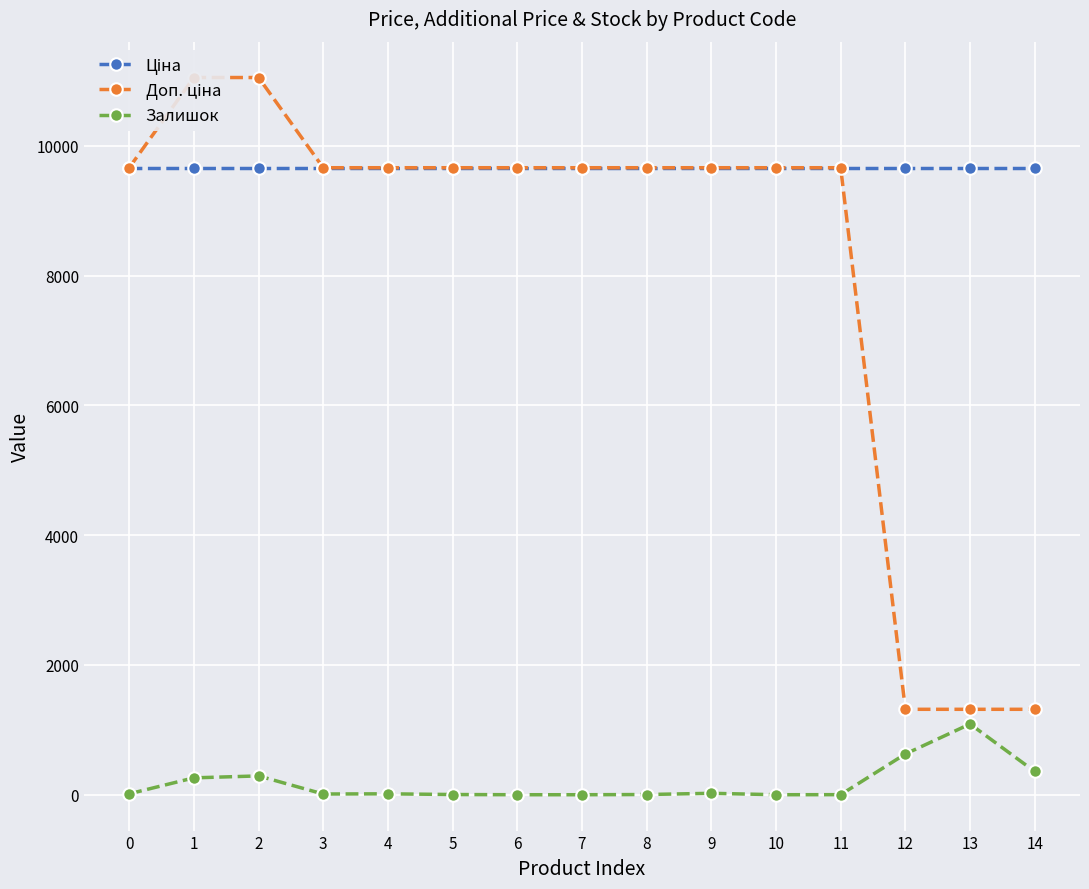

Which series changed the most between 1 and 9?

Доп. ціна